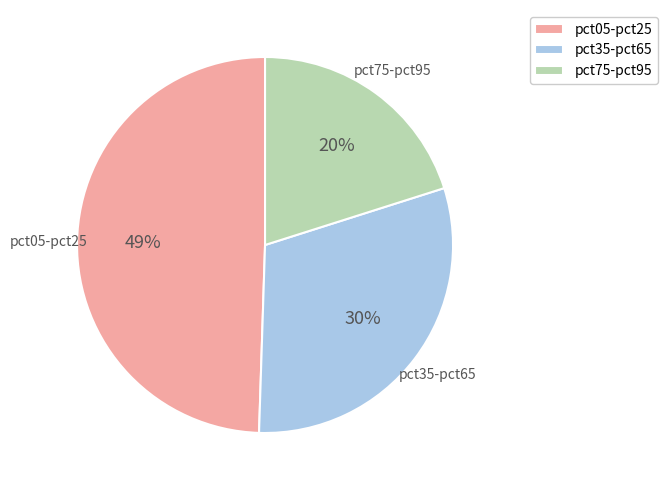

How many segments does this pie chart have?

3